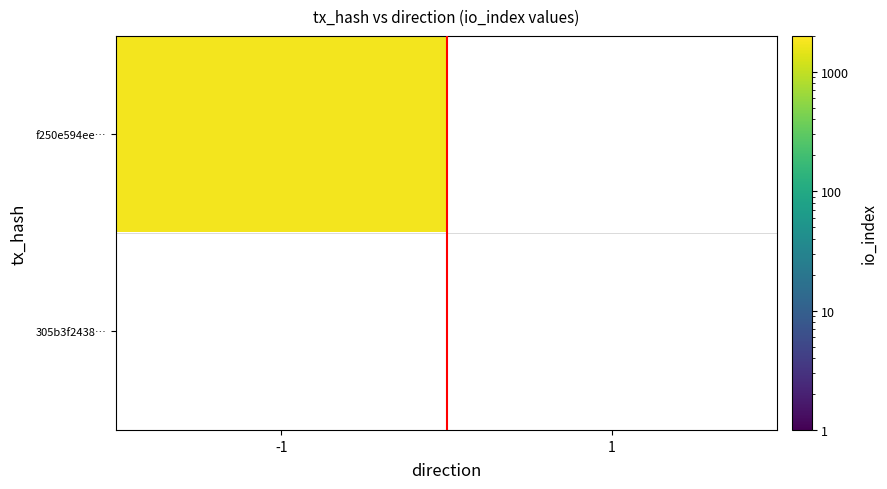

True or false: 305b3f243850c55bc811905e20f0940d4340aaa has a value of 1 at direction.

False